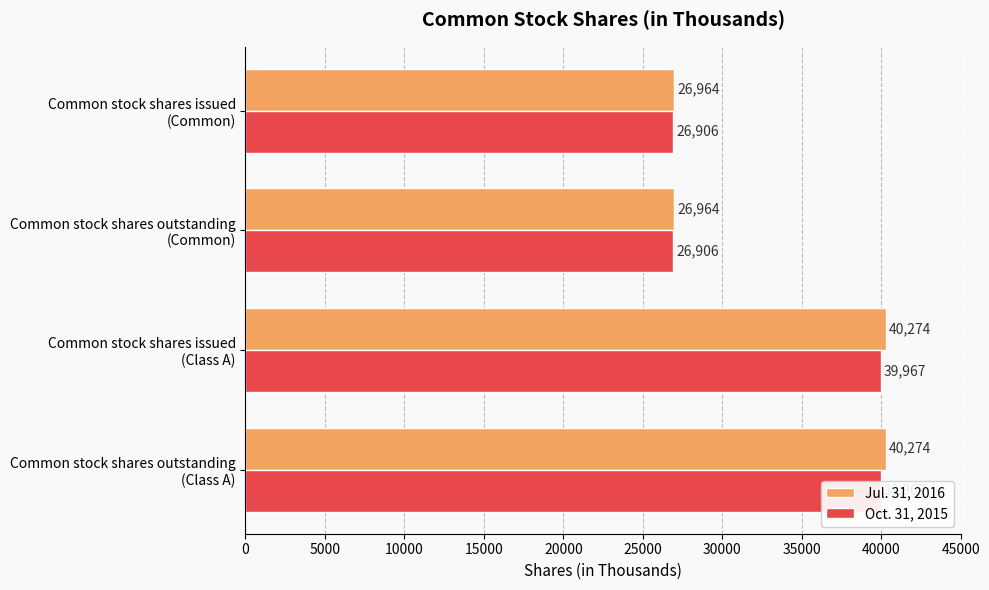

What is the minimum value shown in the chart?

26906